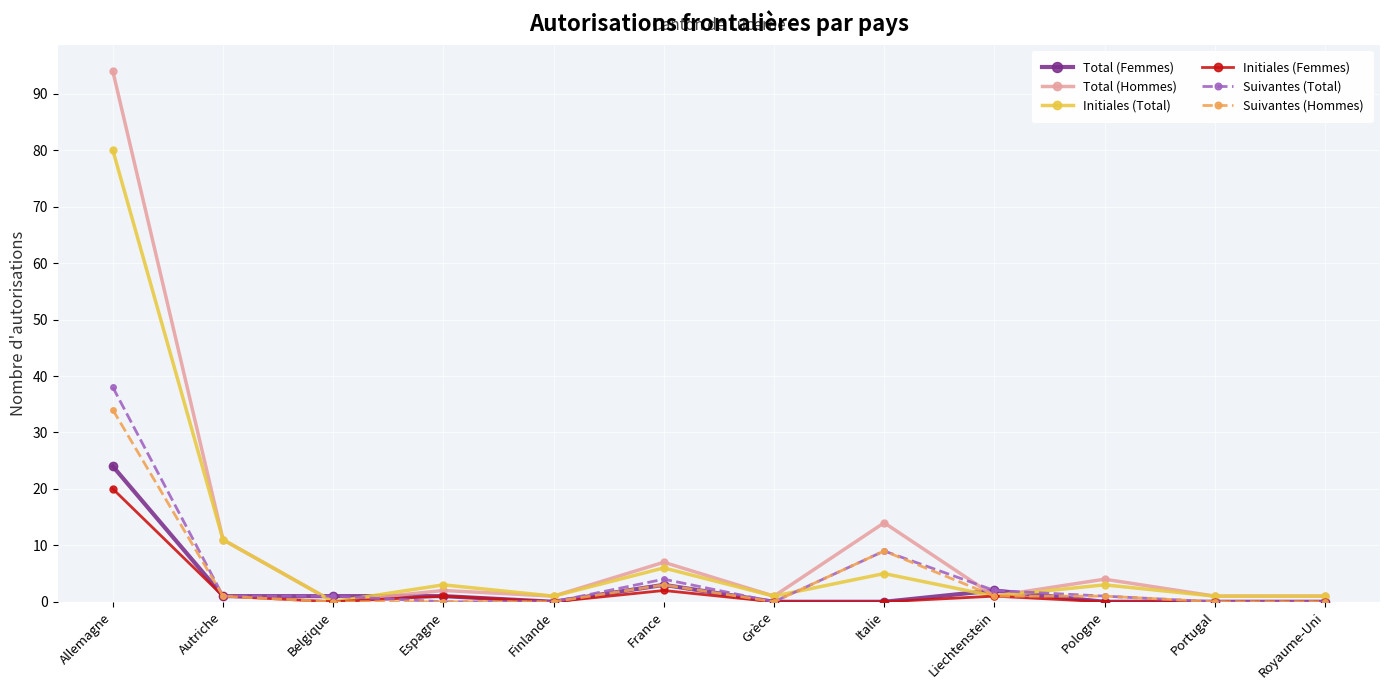

How many categories are shown in the chart?

12